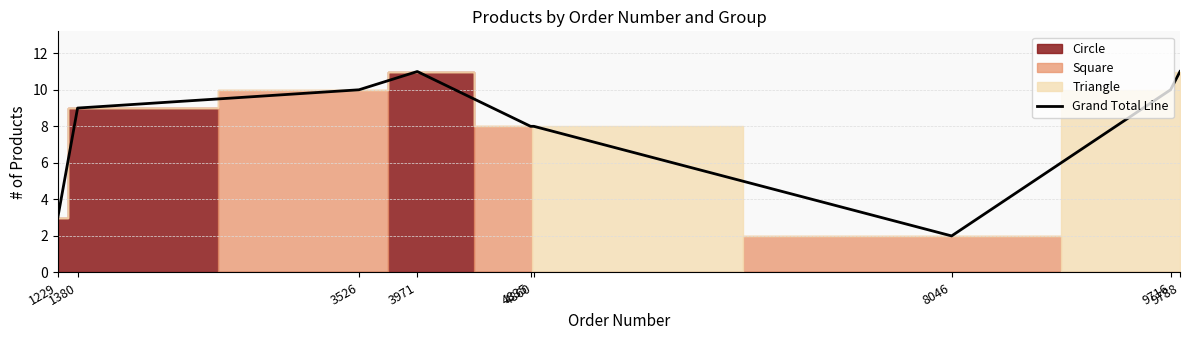

What is the difference between the values at 3526 and 4835?

2